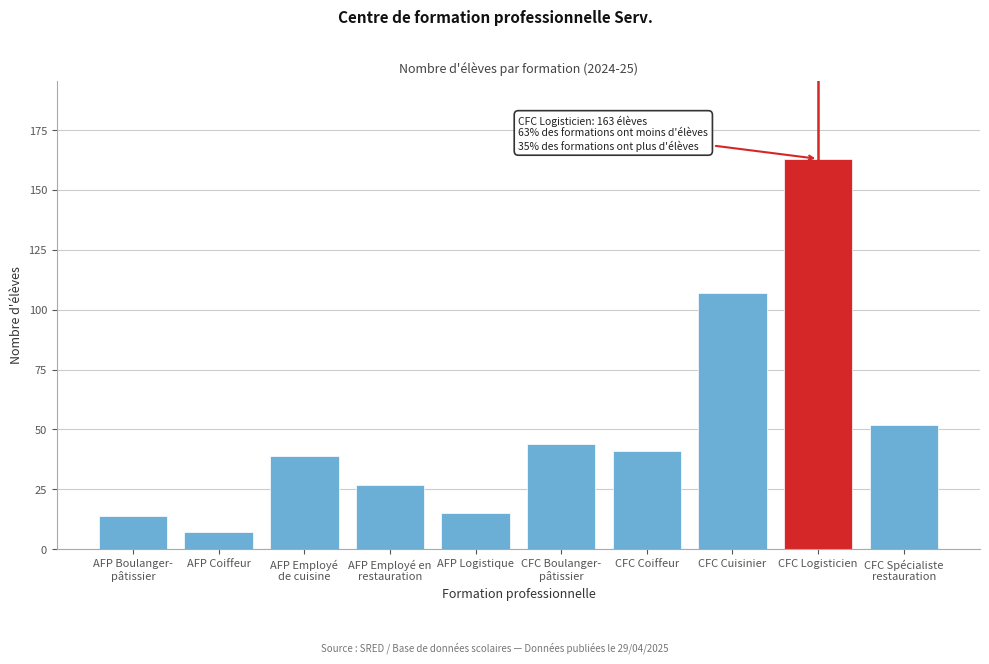

Reading left to right, extract all data points from this chart.

14	7	39	27	15	44	41	107	163	52